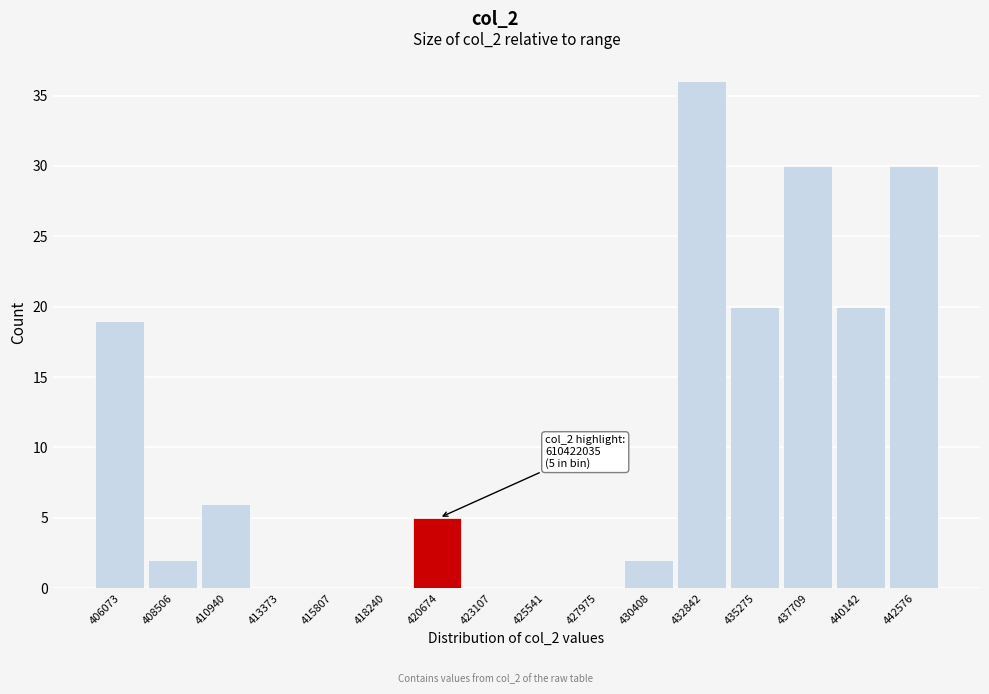

Reading right to left, transcribe all the data shown in this chart.

442576=30	440142=20	437709=30	435275=20	432842=36	430408=2	427975=0	425541=0	423107=0	420674=5	418240=0	415807=0	413373=0	410940=6	408506=2	406073=19